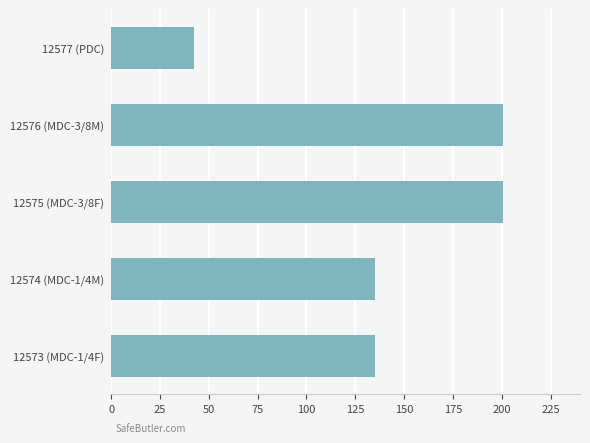

Reading bottom to top, what are all the values shown in this chart?

12573 (MDC-1/4F)=134.9	12574 (MDC-1/4M)=134.9	12575 (MDC-3/8F)=200.8	12576 (MDC-3/8M)=200.8	12577 (PDC)=42.5